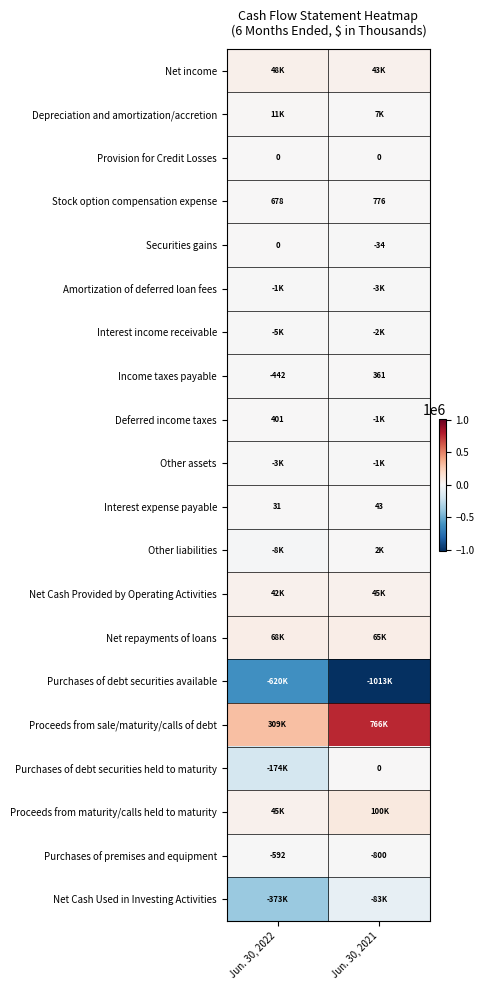

What is the maximum value for Income taxes payable?

361